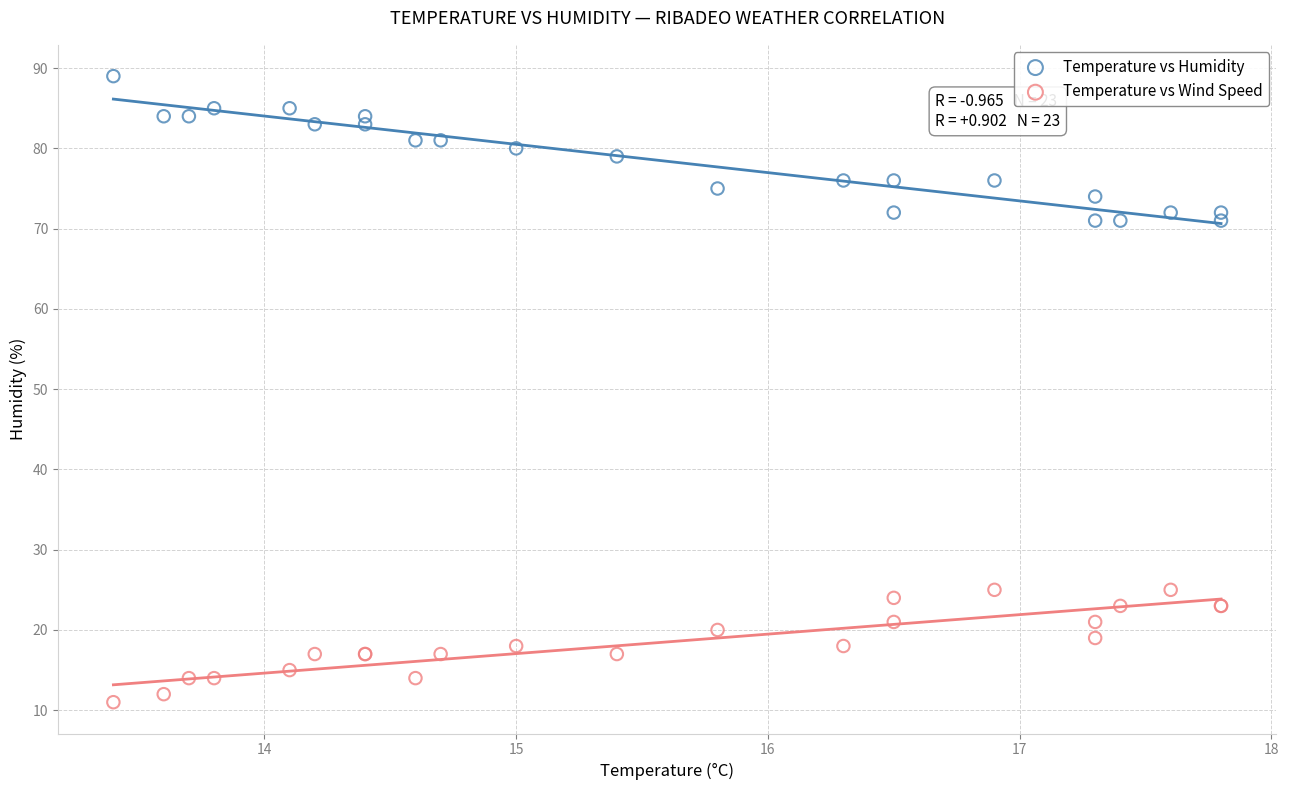

What are all the series names shown in the legend?

Temperature vs Humidity, Temperature vs Wind Speed